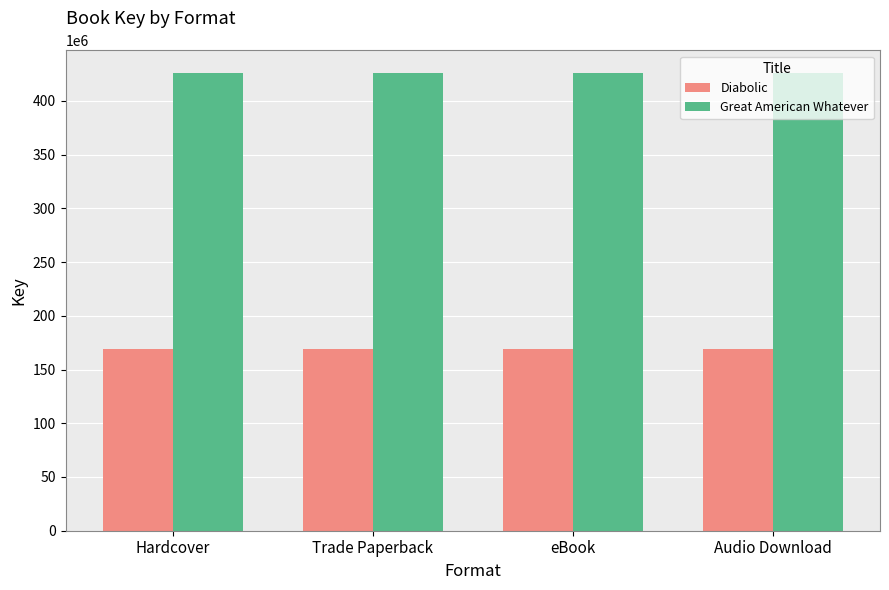

Which series has the largest total across all categories?

Great American Whatever